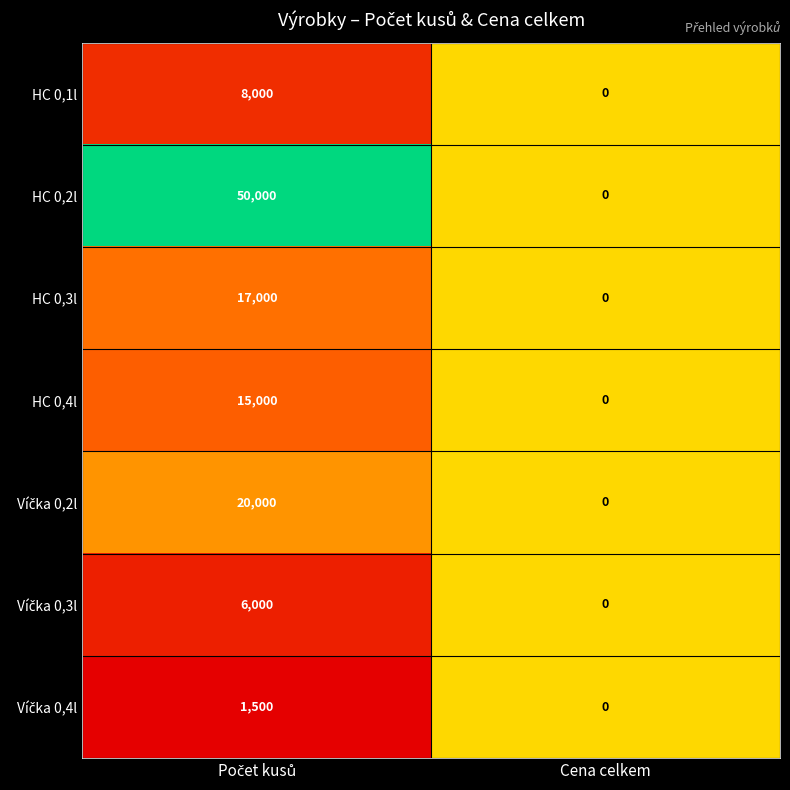

Which series has the largest range (max minus min)?

HC 0,2l